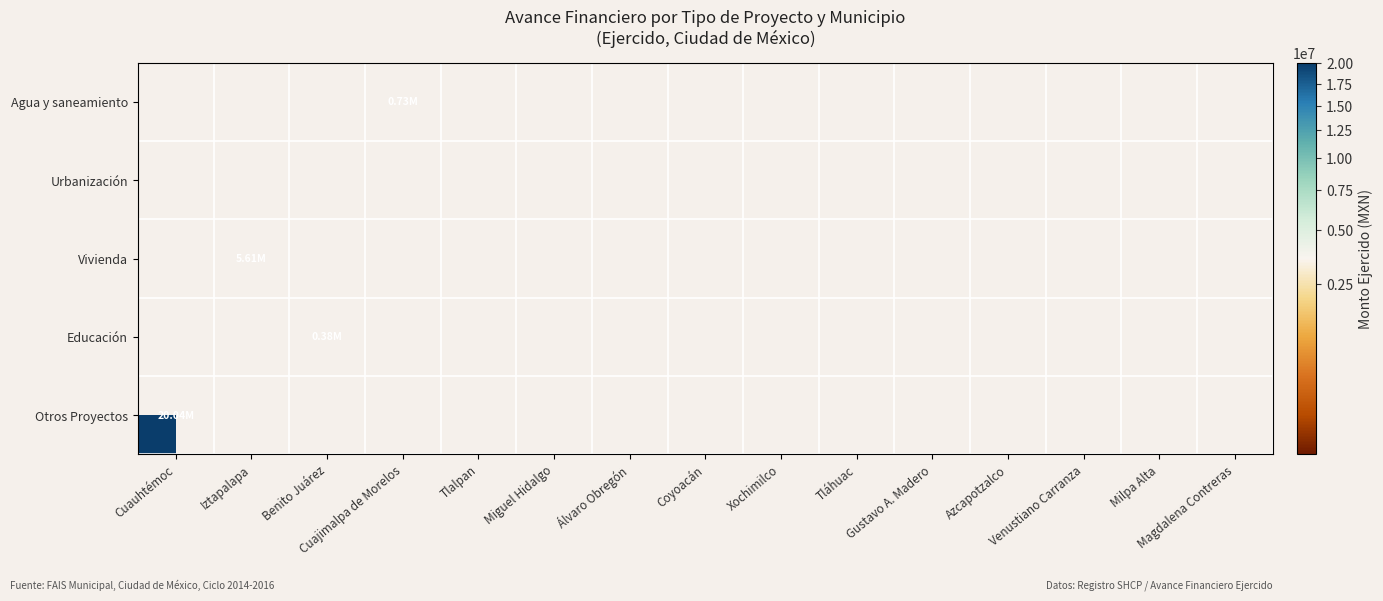

Rank the series by their maximum value, from lowest to highest.

Urbanización, Educación, Agua y saneamiento, Vivienda, Otros Proyectos